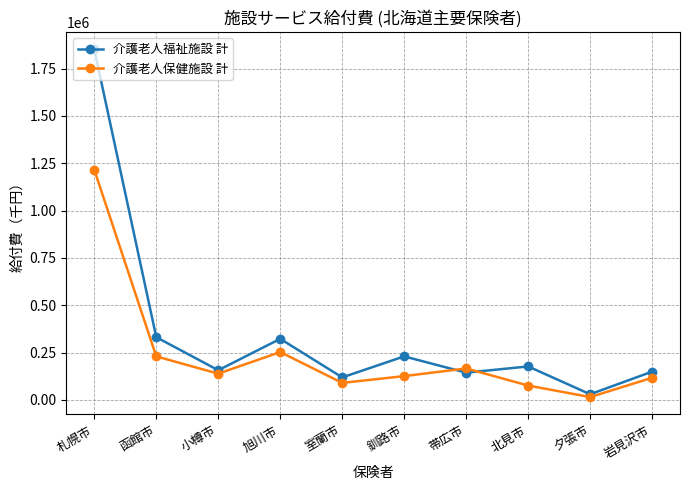

Read the 介護老人福祉施設 計 value at 室蘭市.

119176.9